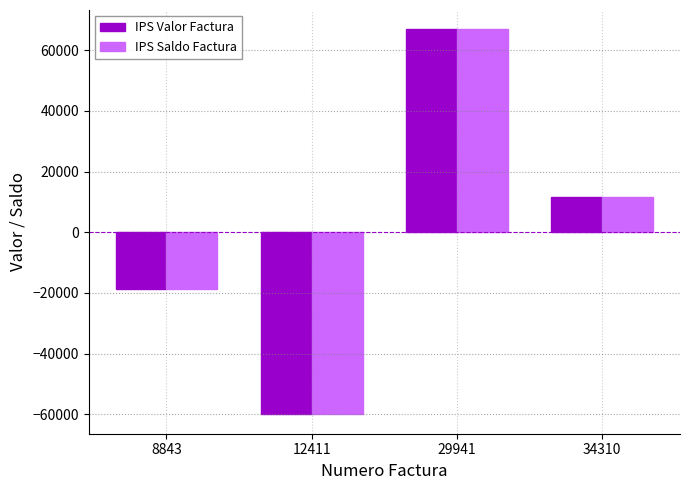

What is the value of the IPS Valor Factura bar at the 4th from the left?

11712.8